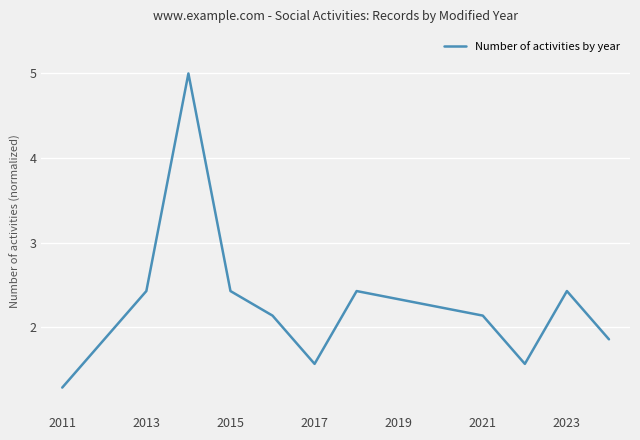

What is the greatest value displayed?

5.0